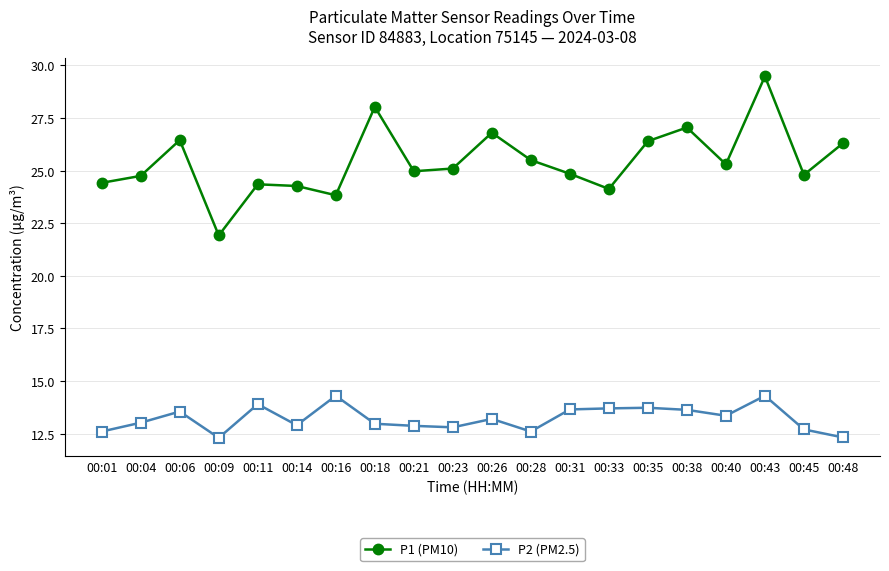

What is the difference between the maximum and minimum values in the P1 (PM10) series?

7.6